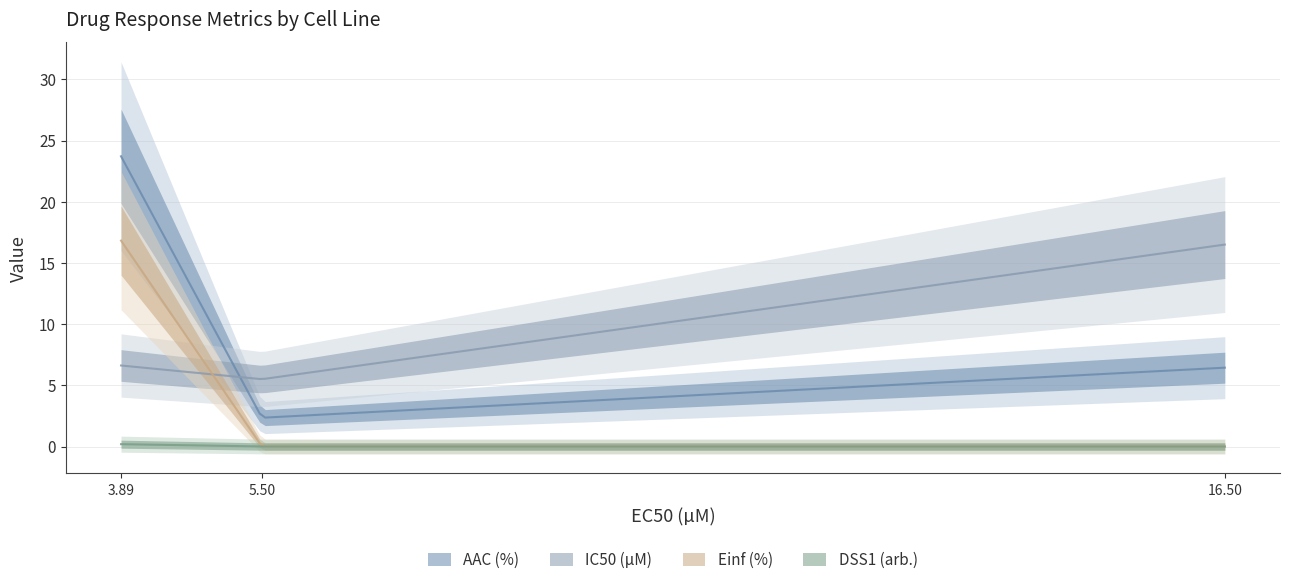

The value of IC50 (µM) at CTRPv2 is 10.7. True or false?

False